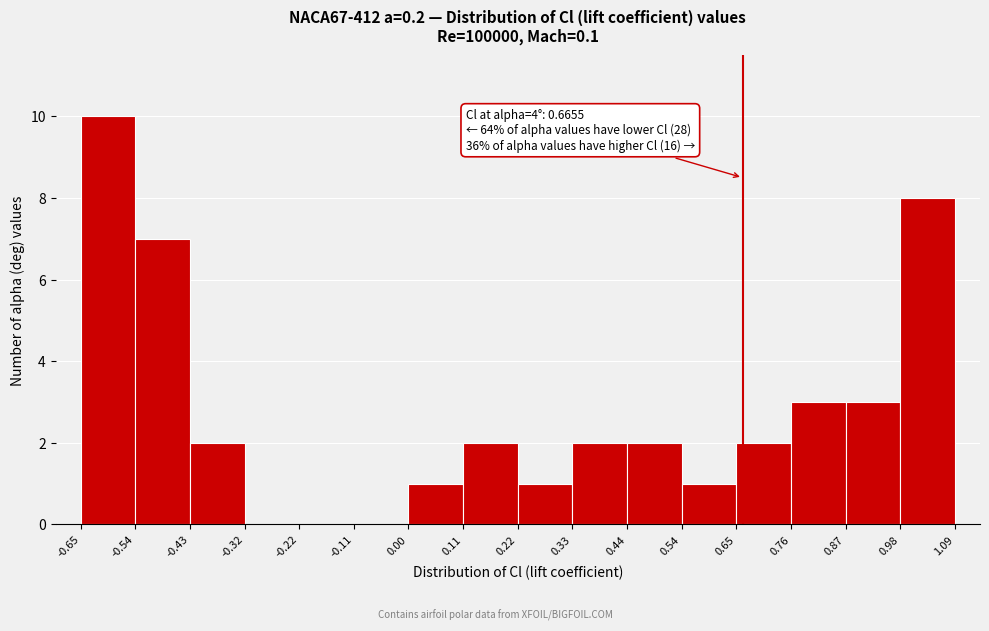

Which range on the x-axis has the tallest bar?

-0.65 to -0.54